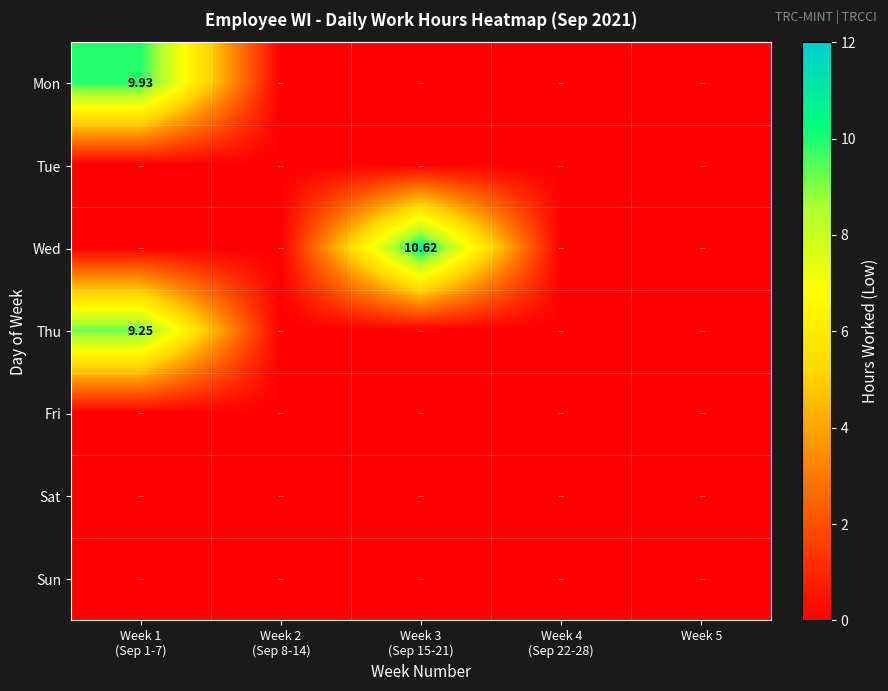

Between Week 2 (Sep 8-14) and Week 3 (Sep 15-21), which series saw the biggest shift?

Wed